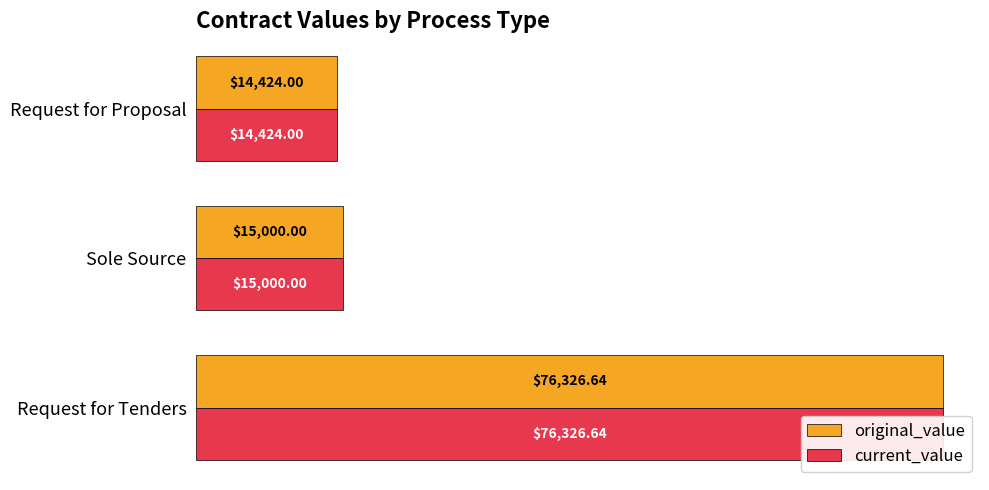

What is the value of the original_value bar at the 3rd from the left?

14424.0